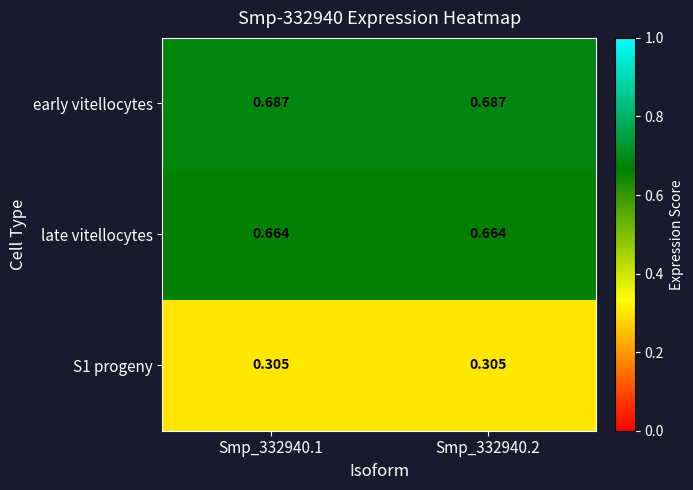

Which series has the largest total across all categories?

early vitellocytes